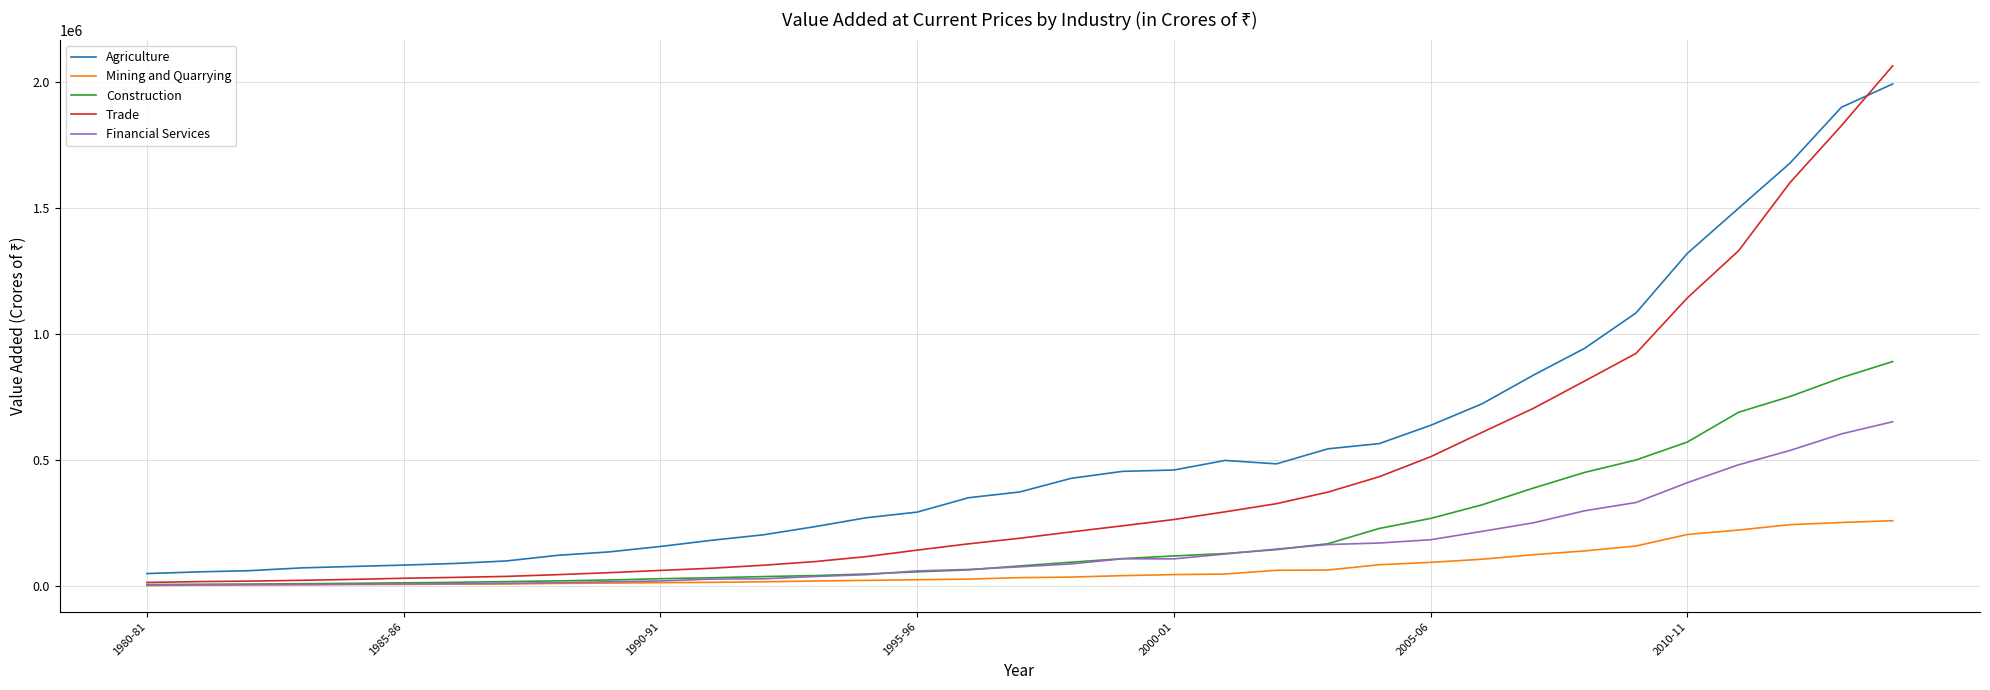

How many values in the Mining and Quarrying series are below 33776?

17